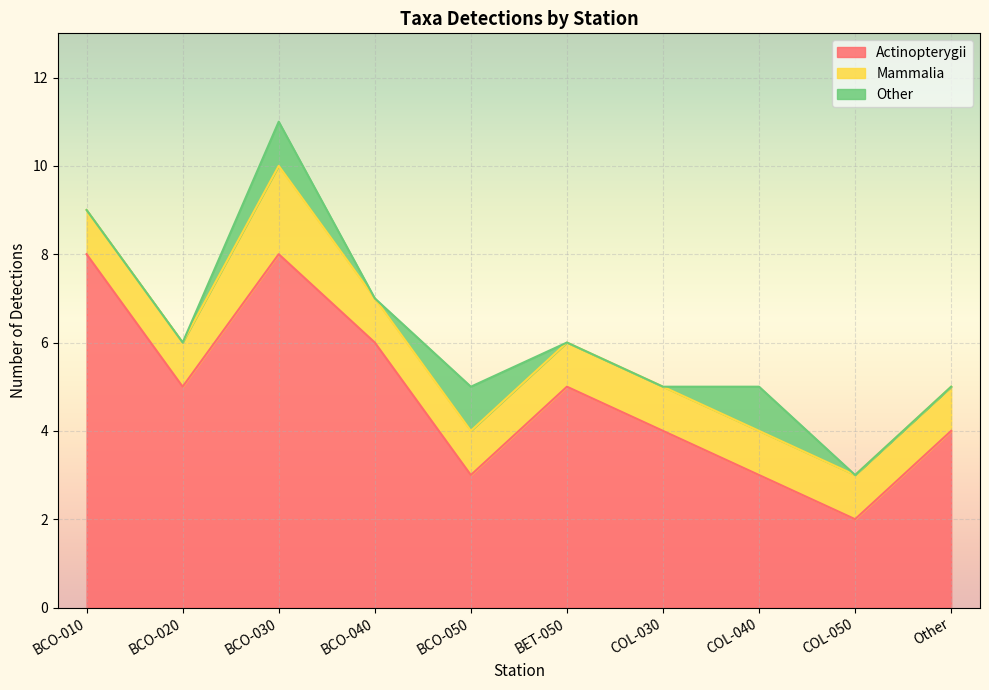

True or false: Actinopterygii and Other cross at least once.

False